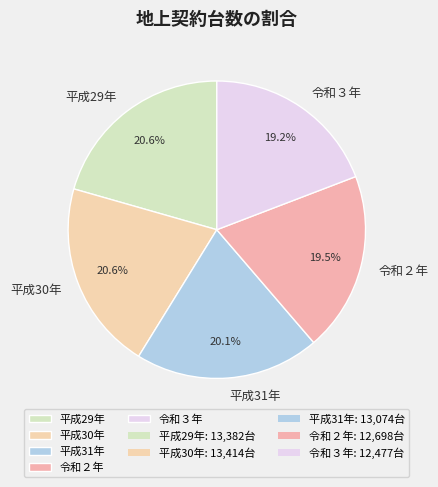

Is 平成29年 the majority of the pie?

No